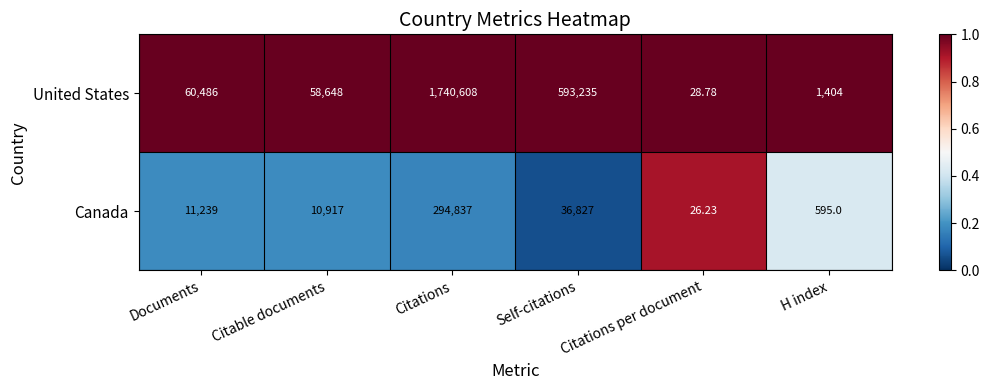

What is the difference between the highest and lowest values at H index?

809.0